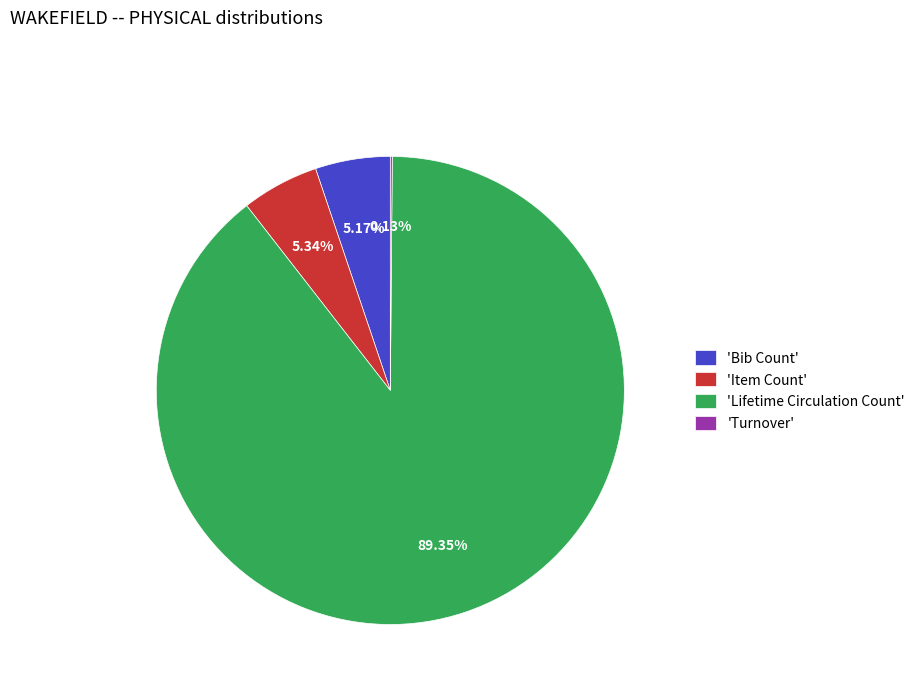

Combined, do 'Bib Count' and 'Item Count' account for over 50%?

No